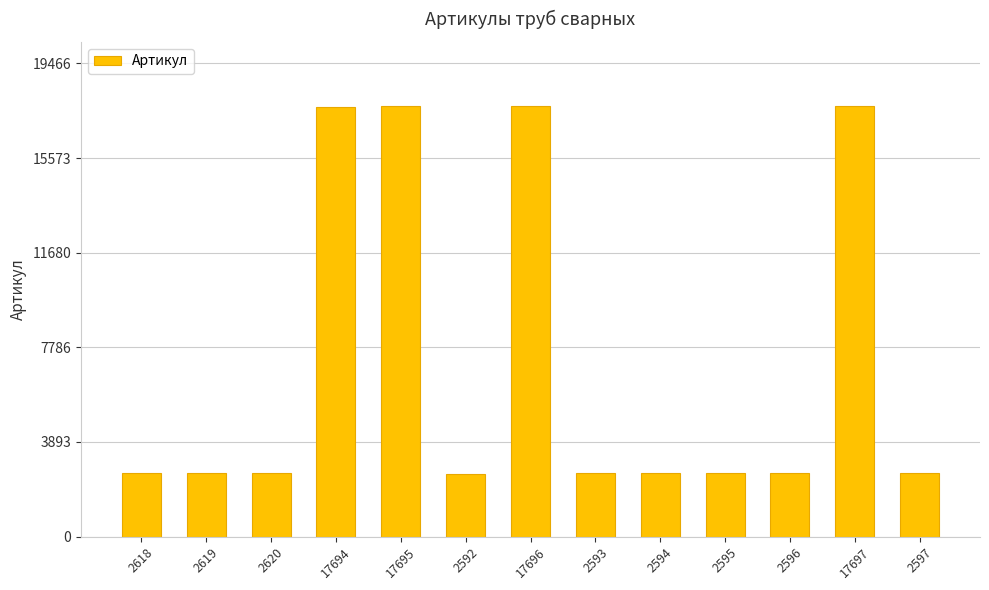

What is the average value?

7247